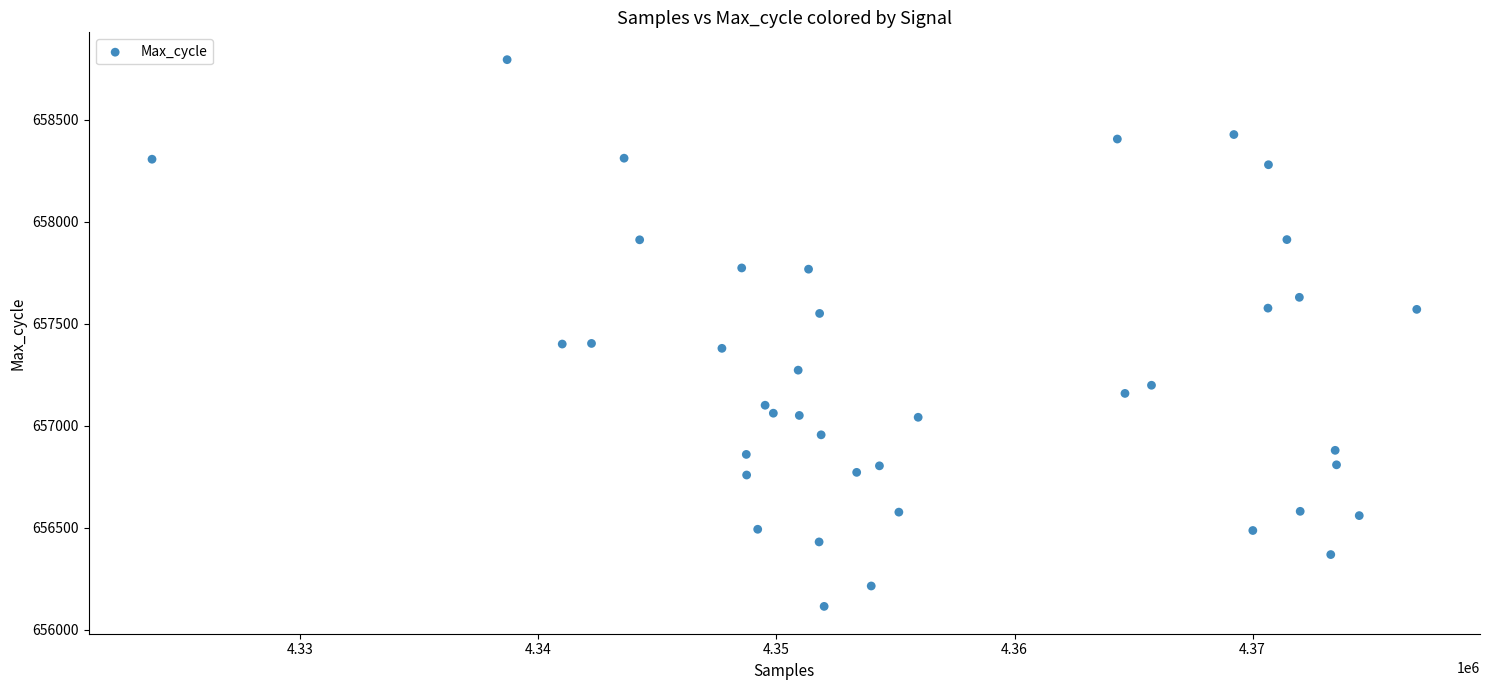

What is the range of Y values (max minus min)?

2680